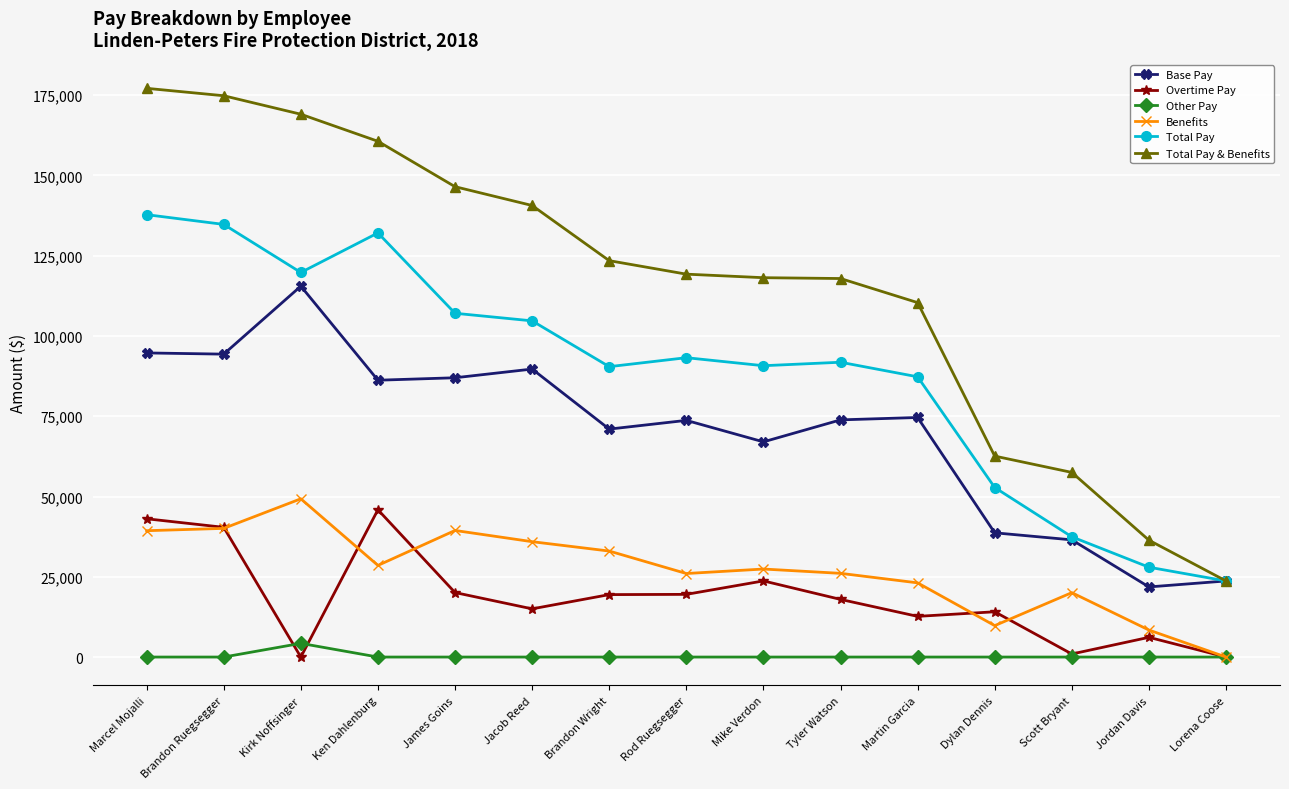

How many lines are shown in the chart?

6